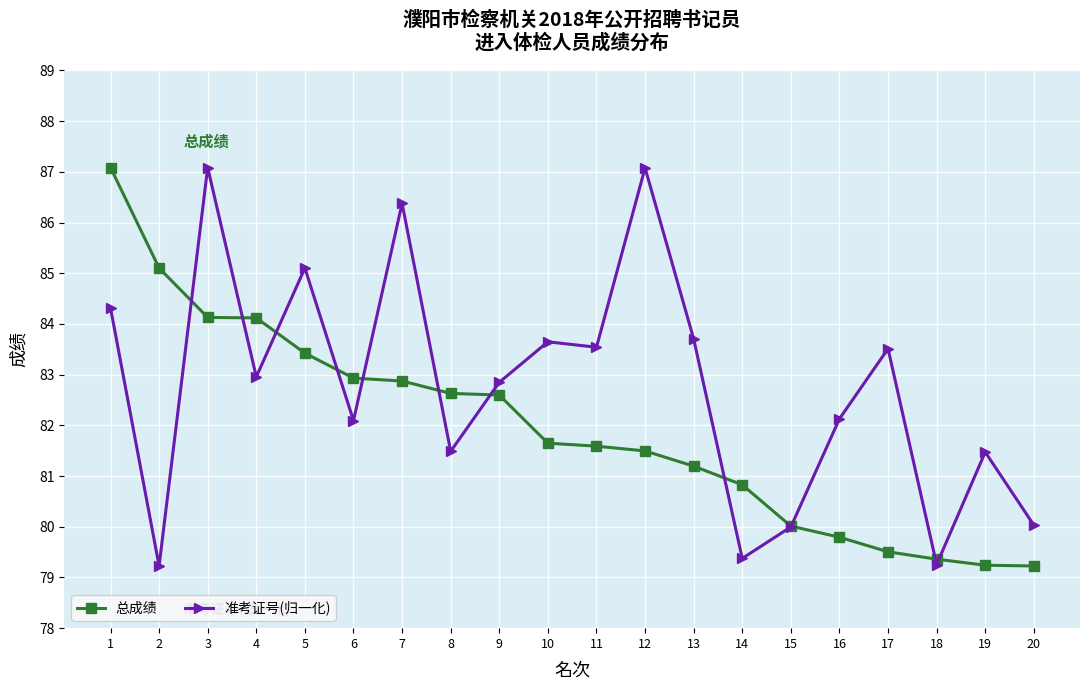

At which category is the sum across all series the highest?

1